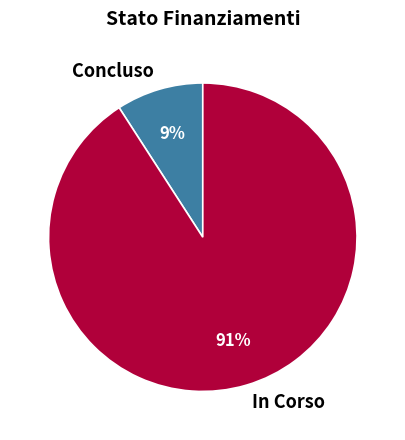

Count the number of slices in the pie.

2